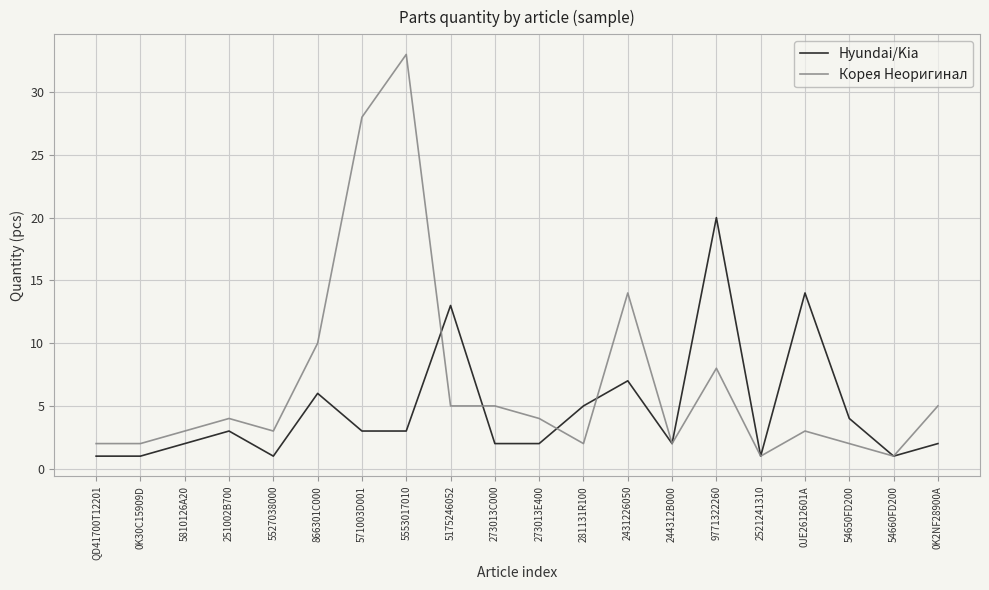

How many lines are shown in the chart?

2